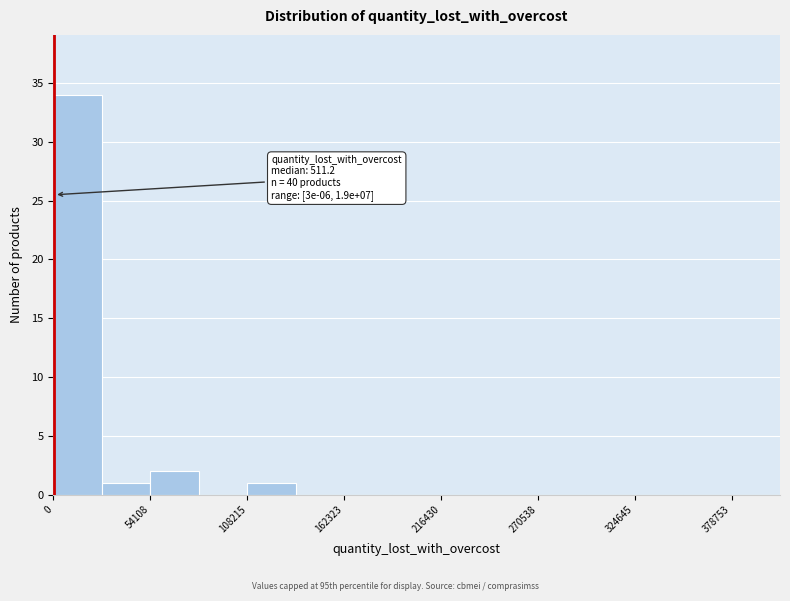

Read against the x-axis, roughly where is the centre of the tallest bar?

10000